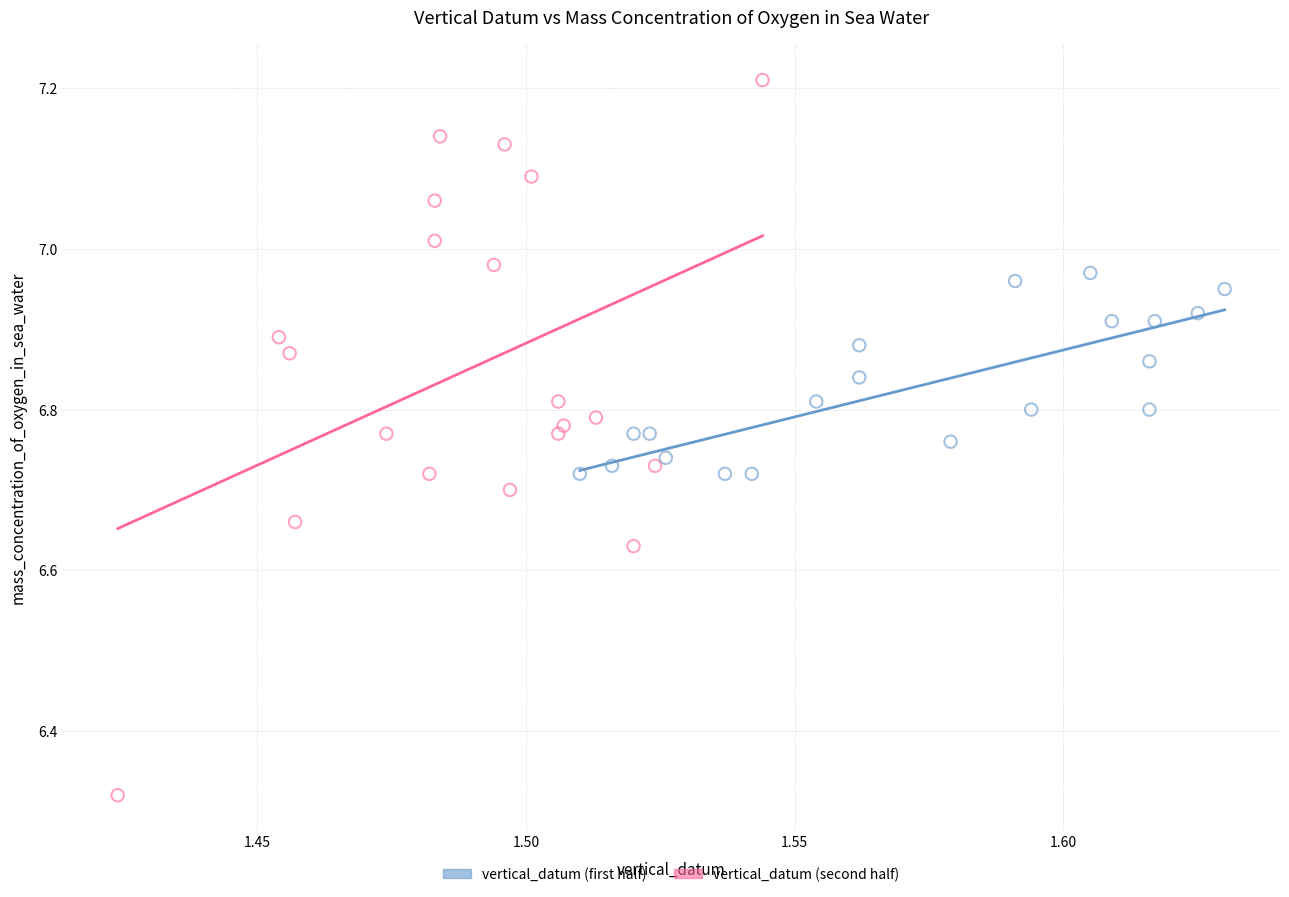

Which series has the widest spread of Y values?

vertical_datum (second half)